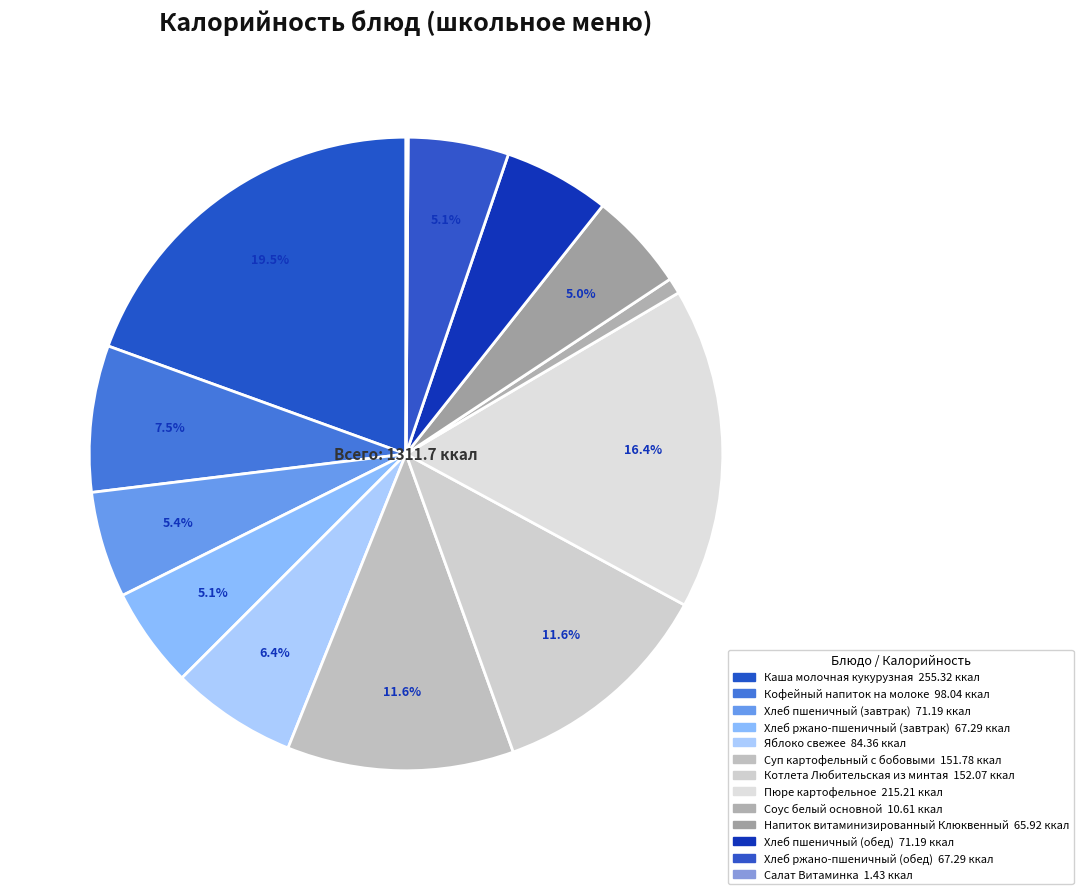

How many segments does this pie chart have?

13